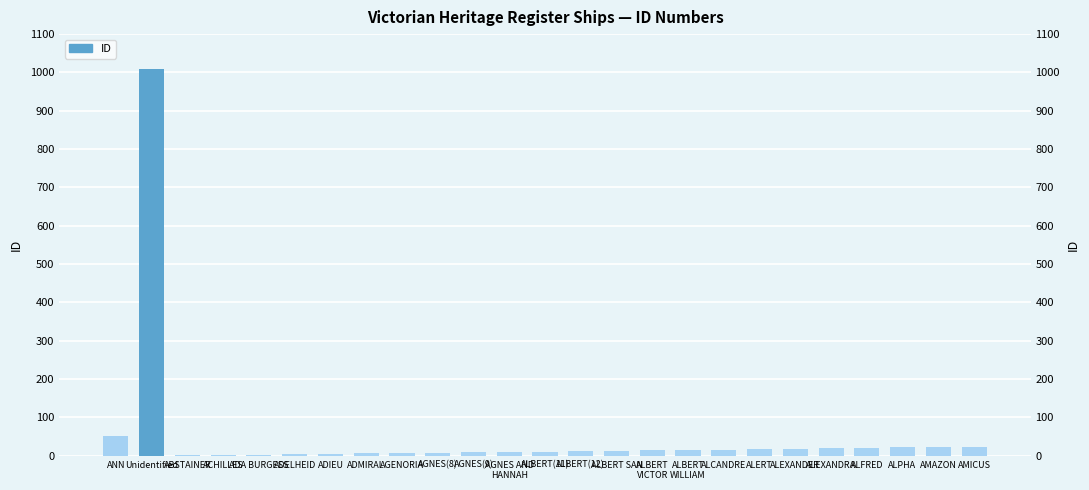

Reading right to left, what are all the values shown in this chart?

AMICUS=24	AMAZON=23	ALPHA=22	ALFRED=20	ALEXANDRA=19	ALEXANDER=18	ALERT=17	ALCANDRE=16	ALBERT
WILLIAM=15	ALBERT
VICTOR=14	ALBERT SAN=13	ALBERT(12)=12	ALBERT(11)=11	AGNES AND
HANNAH=10	AGNES(9)=9	AGNES(8)=8	AGENORIA=7	ADMIRAL=6	ADIEU=5	ADELHEID=4	ADA BURGESS=3	ACHILLES=2	ABSTAINER=1	Unidentified=1009	ANN=51